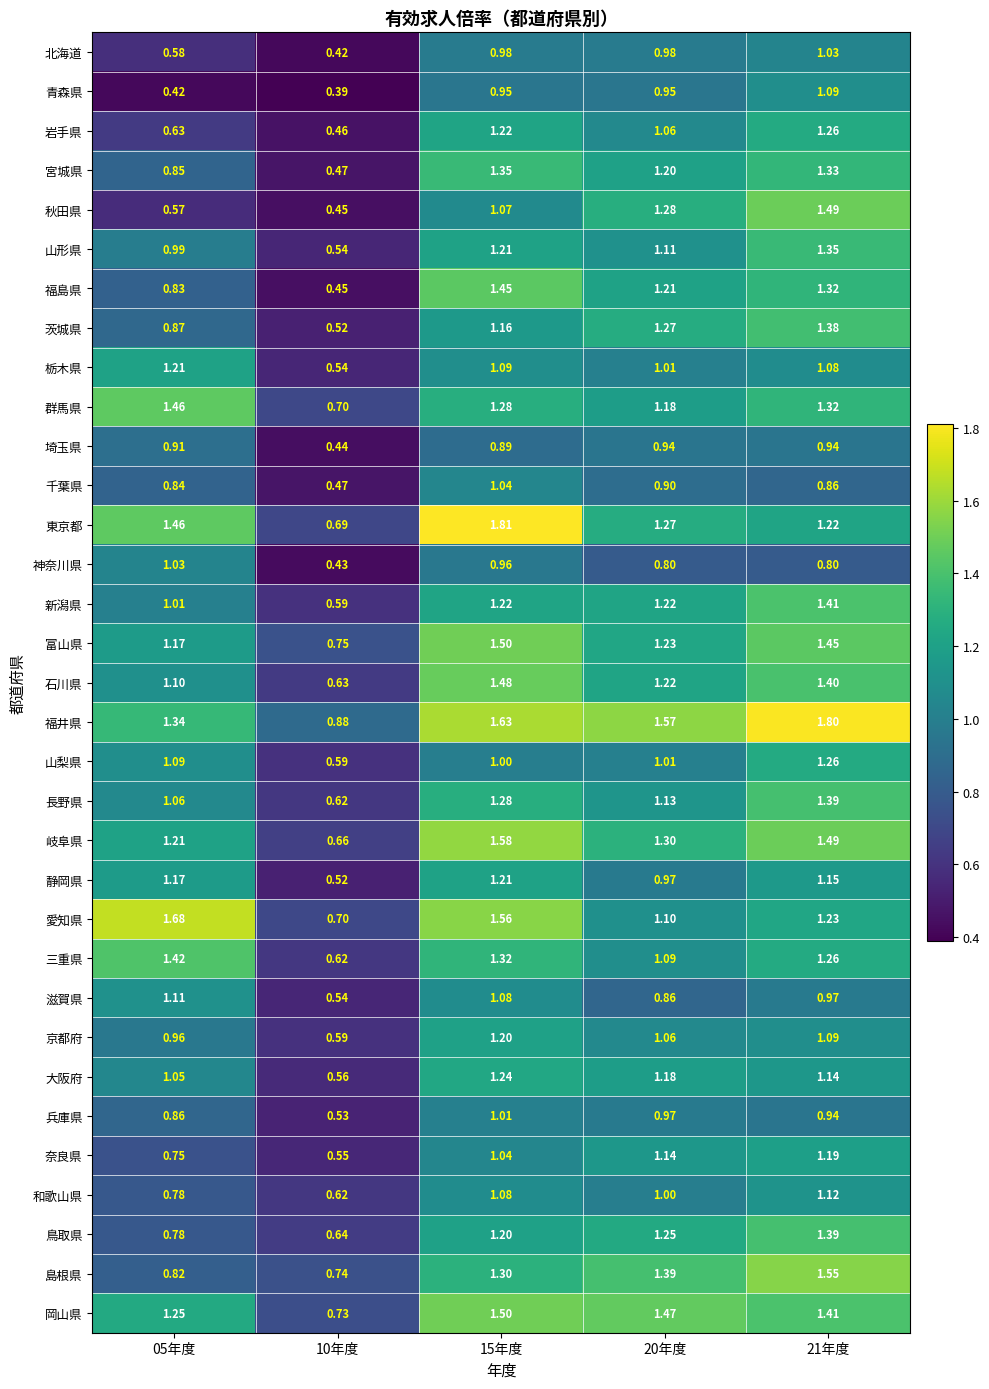

Which series has the largest total across all categories?

福井県